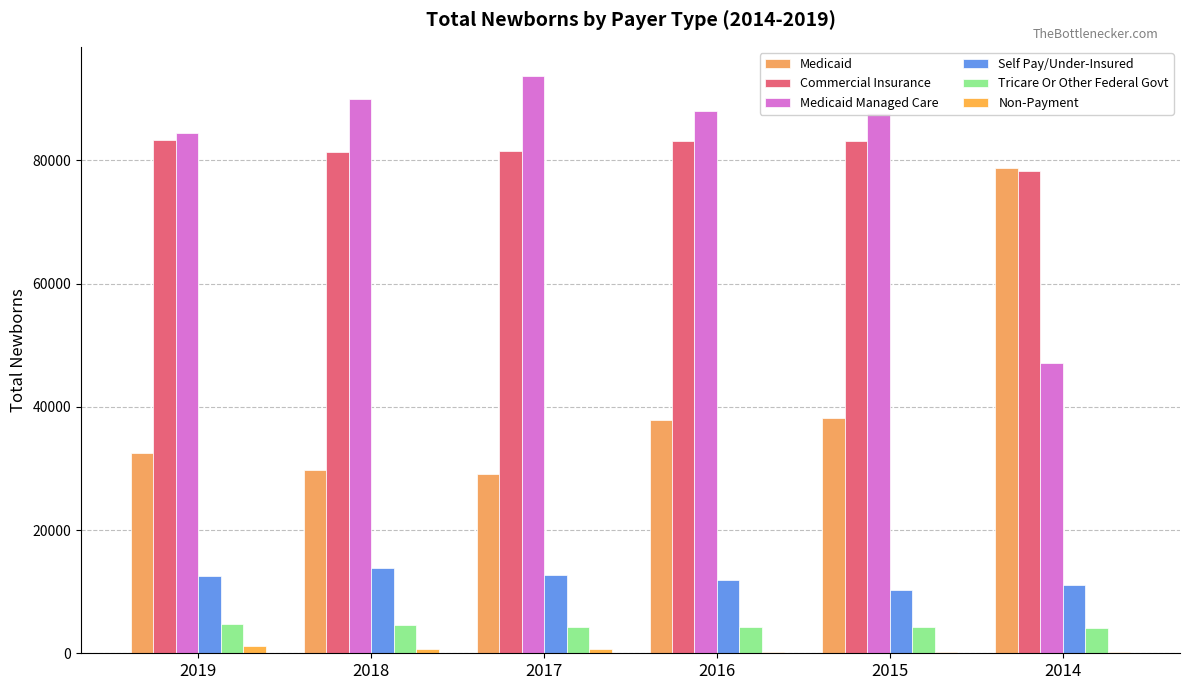

Reading left to right, list all the values displayed in this chart.

Medicaid: 32436	29756	29026	37789	38189	78694
Commercial Insurance: 83209	81337	81450	83076	83096	78275
Medicaid Managed Care: 84365	89936	93722	87924	87660	47129
Self Pay/Under-Insured: 12475	13757	12775	11895	10325	11042
Tricare Or Other Federal Govt: 4682	4511	4258	4323	4214	4093
Non-Payment: 1106	732	670	242	177	201